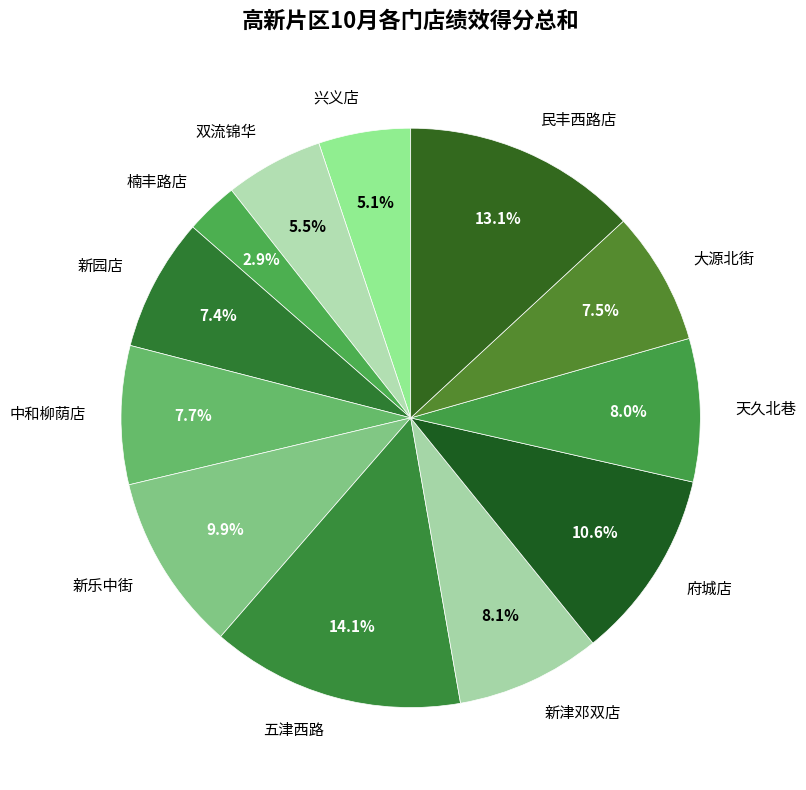

Which slice is the smallest?

楠丰路店